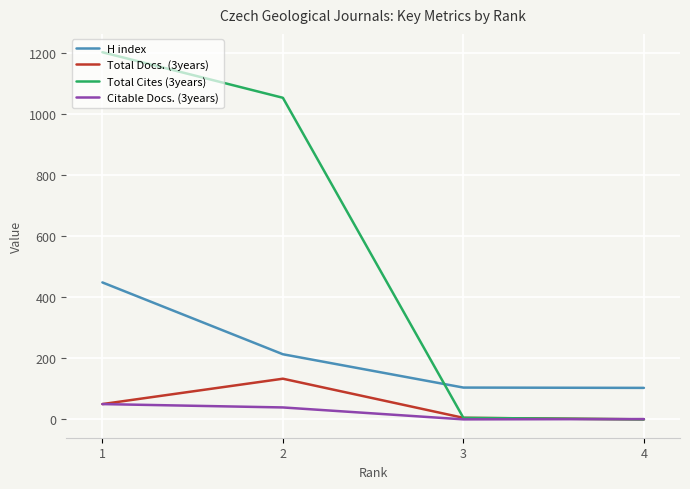

Which series changed the most between 2 and 1?

H index